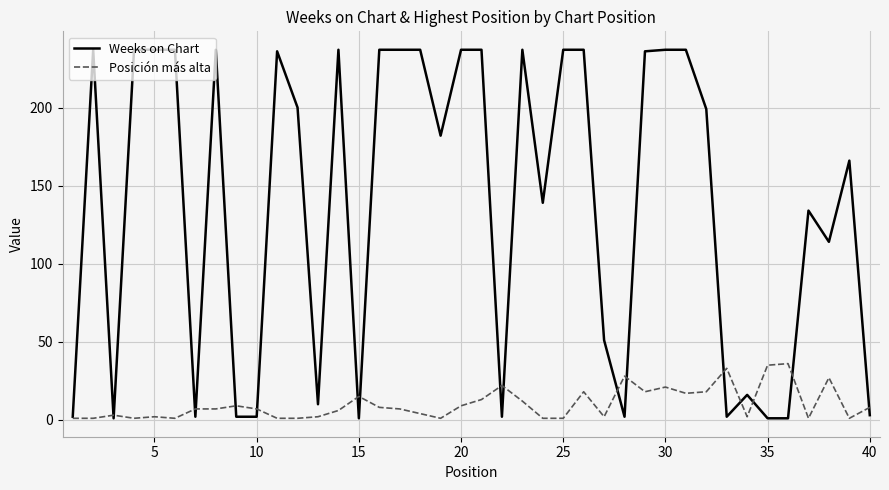

Which series has the largest total across all categories?

Weeks on Chart